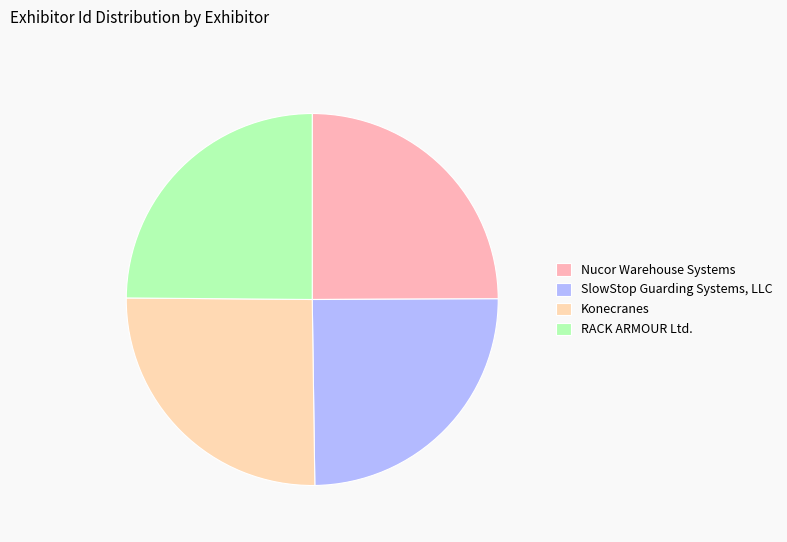

How many segments does this pie chart have?

4